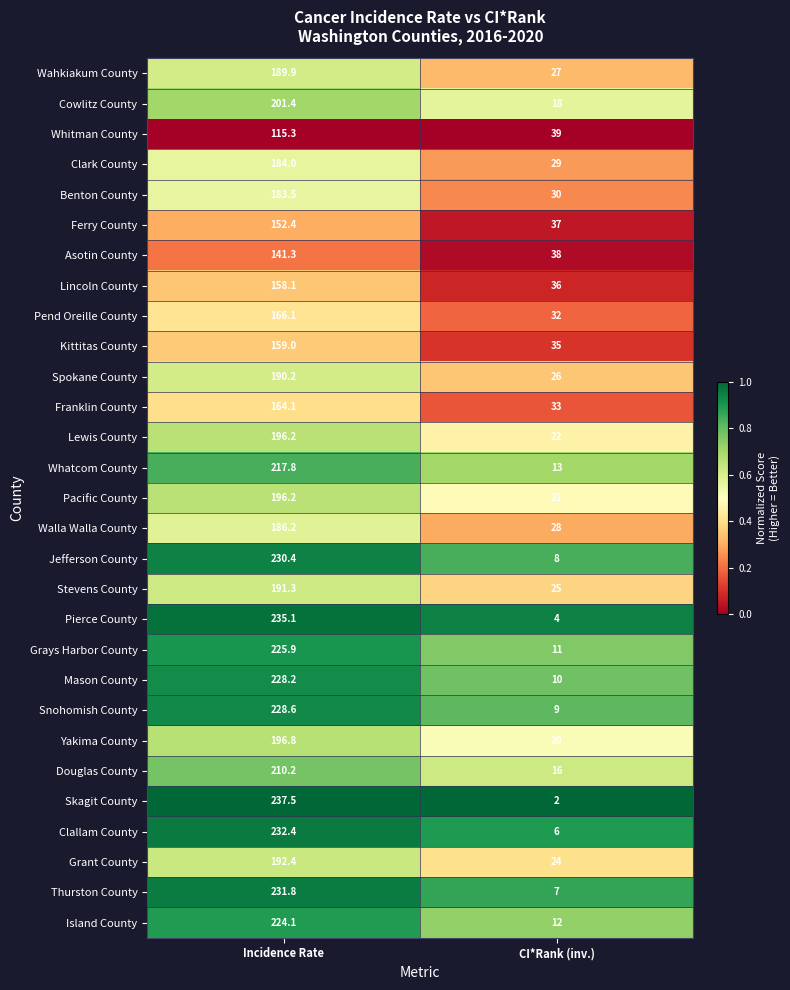

Is it true that Clark County equals 29.0 at CI*Rank (inv.)?

True